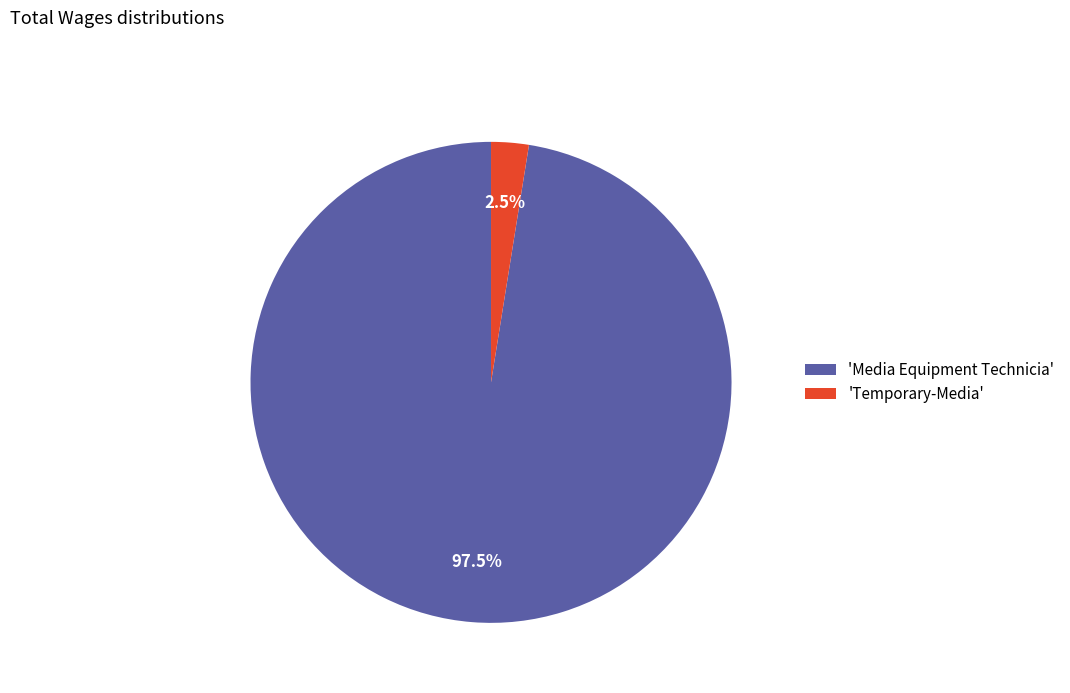

What is the largest slice in the pie chart?

'Media Equipment Technicia'